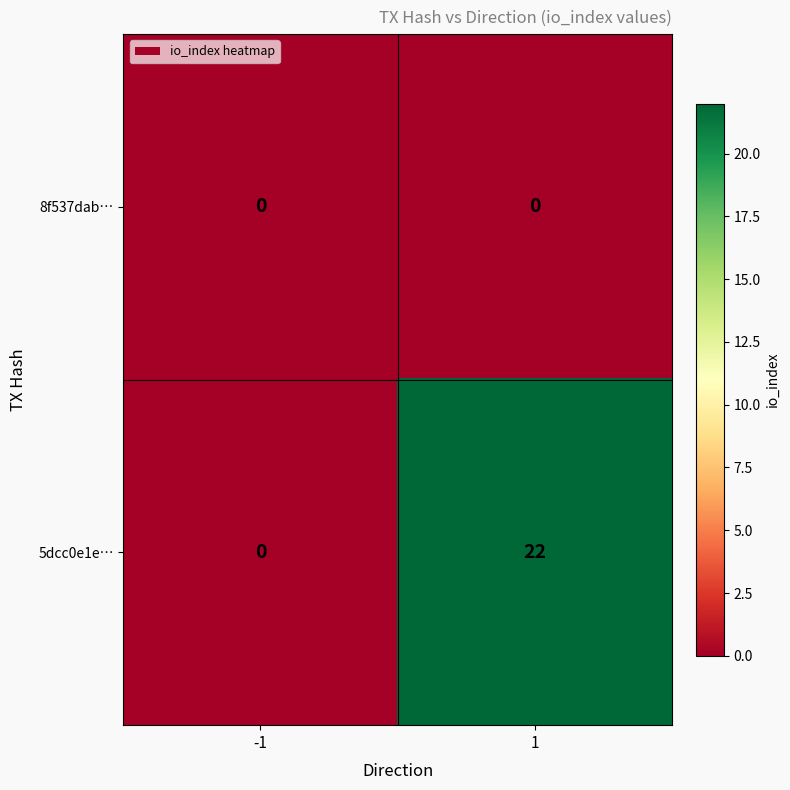

The value of 5dcc0e1e… at 1 is 22. True or false?

True